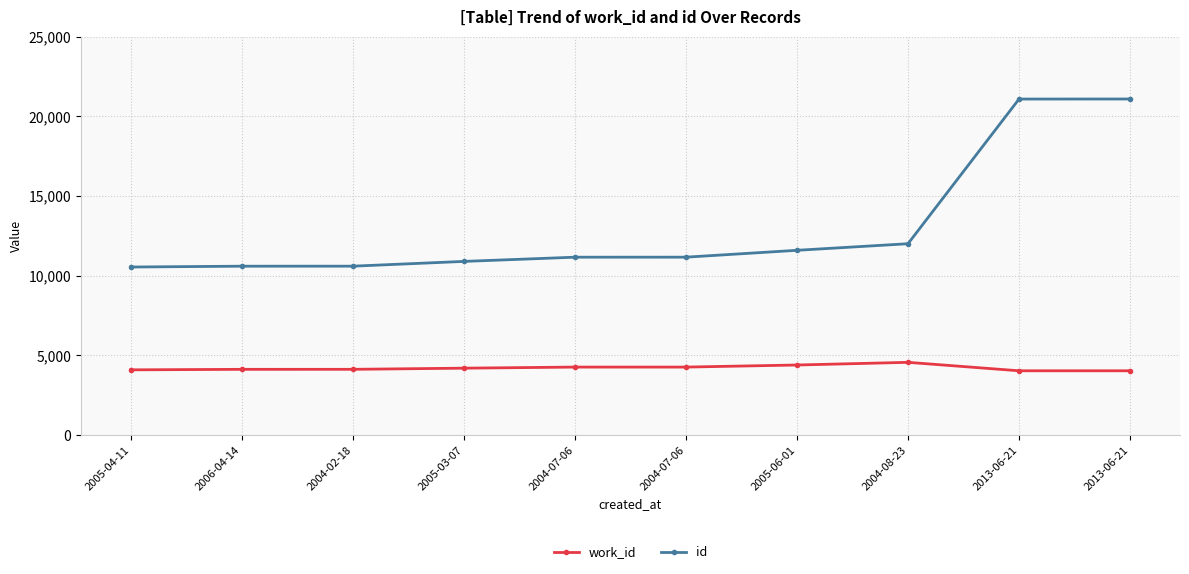

How many data points does each series have?

10